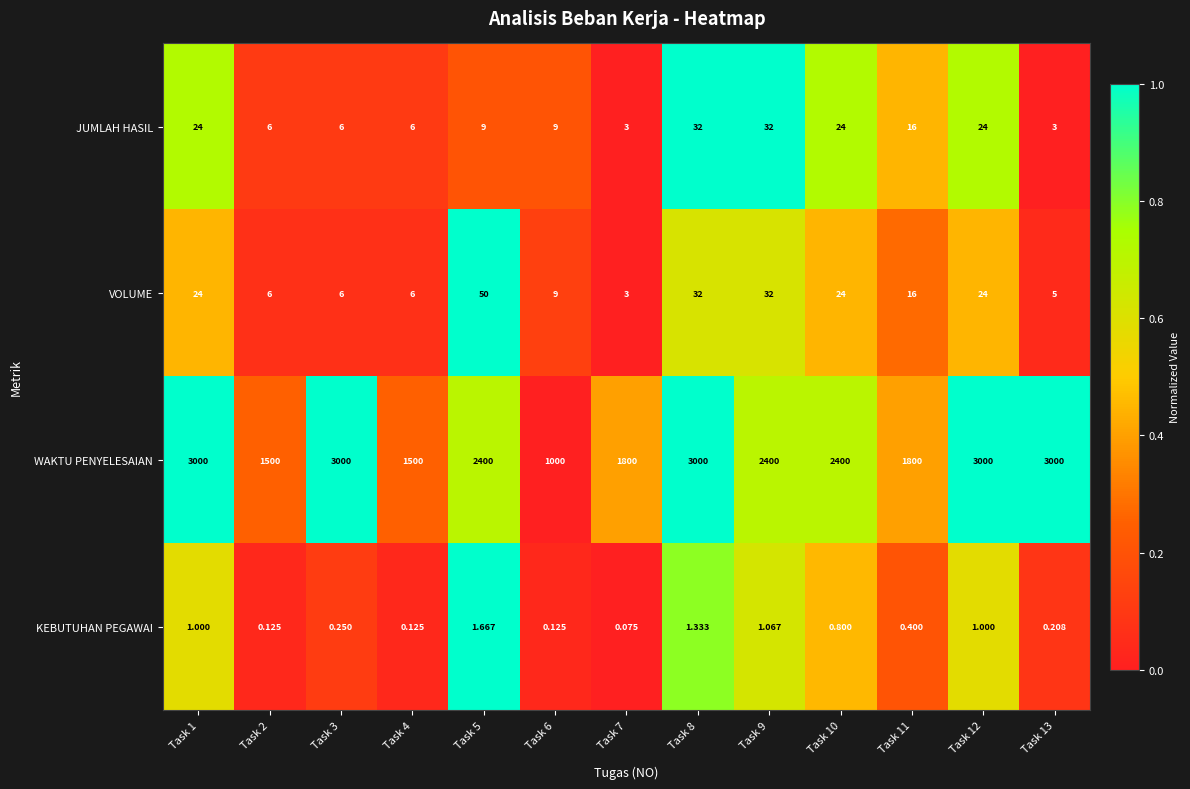

Between Task 5 and Task 11, which series saw the biggest shift?

WAKTU PENYELESAIAN